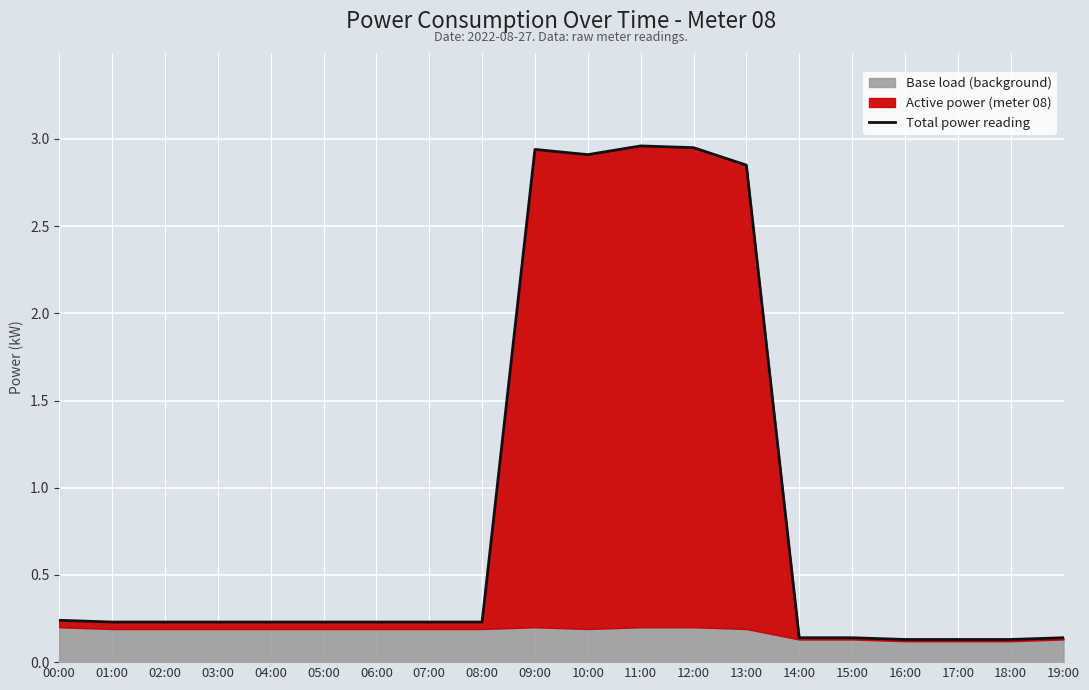

Reading left to right, transcribe all the data shown in this chart.

0.2	0.2	0.2	0.2	0.2	0.2	0.2	0.2	0.2	2.9	2.9	3.0	3.0	2.9	0.1	0.1	0.1	0.1	0.1	0.1